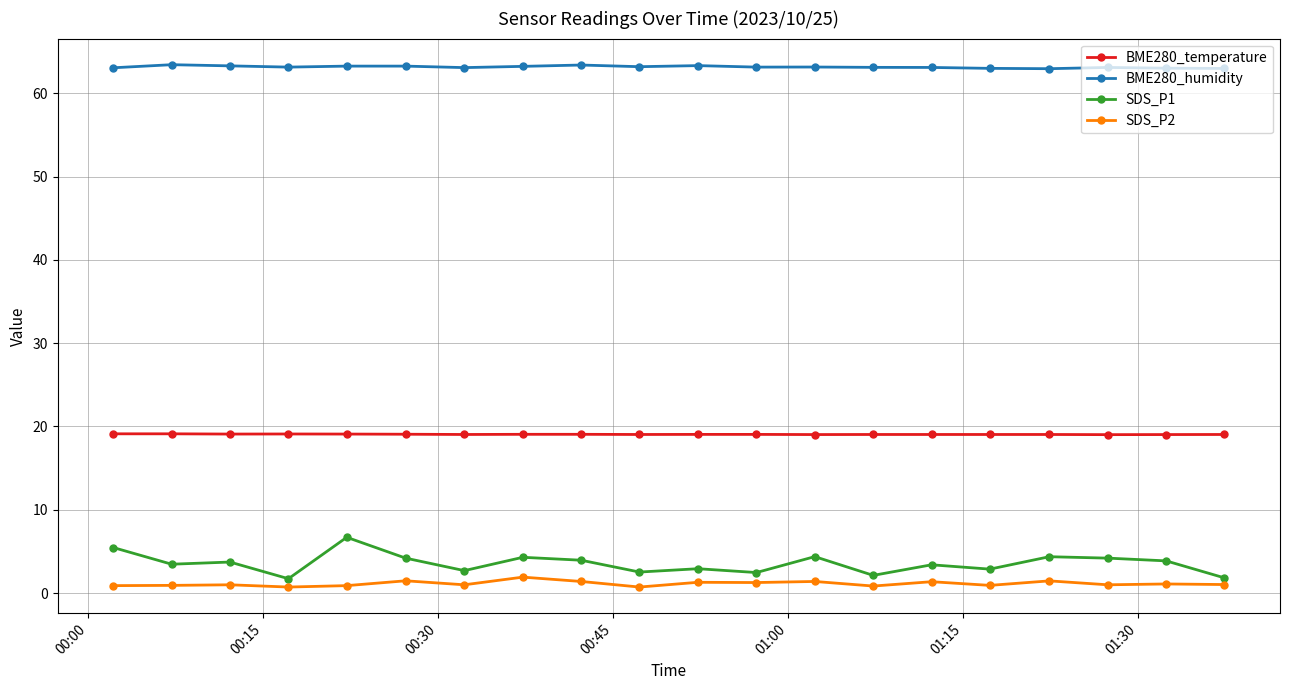

What is the average value of the SDS_P1 series?

3.6